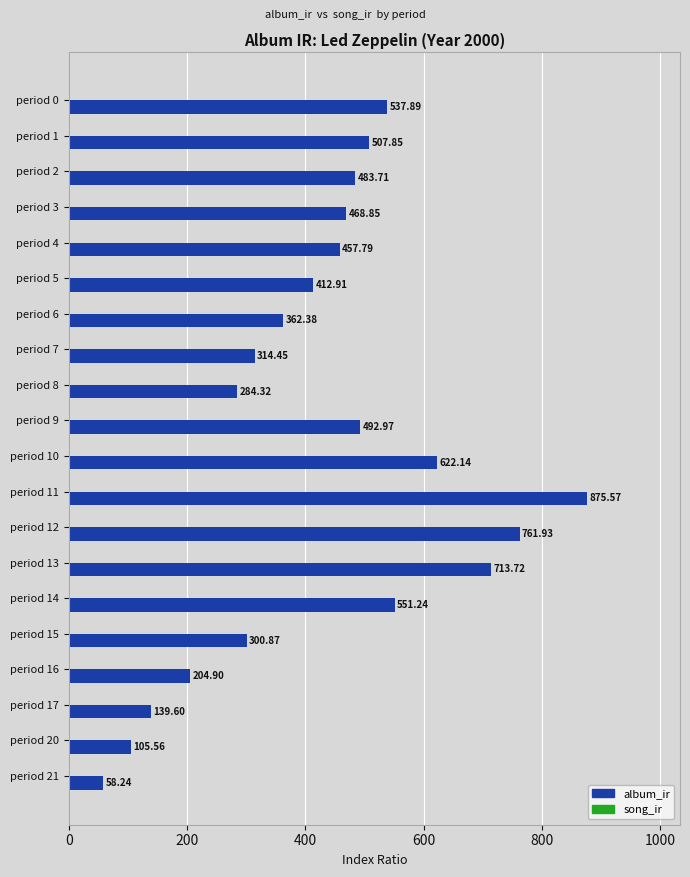

List the labels in order of value, smallest first.

period 21, period 20, period 17, period 16, period 8, period 15, period 7, period 6, period 5, period 4, period 3, period 2, period 9, period 1, period 0, period 14, period 10, period 13, period 12, period 11